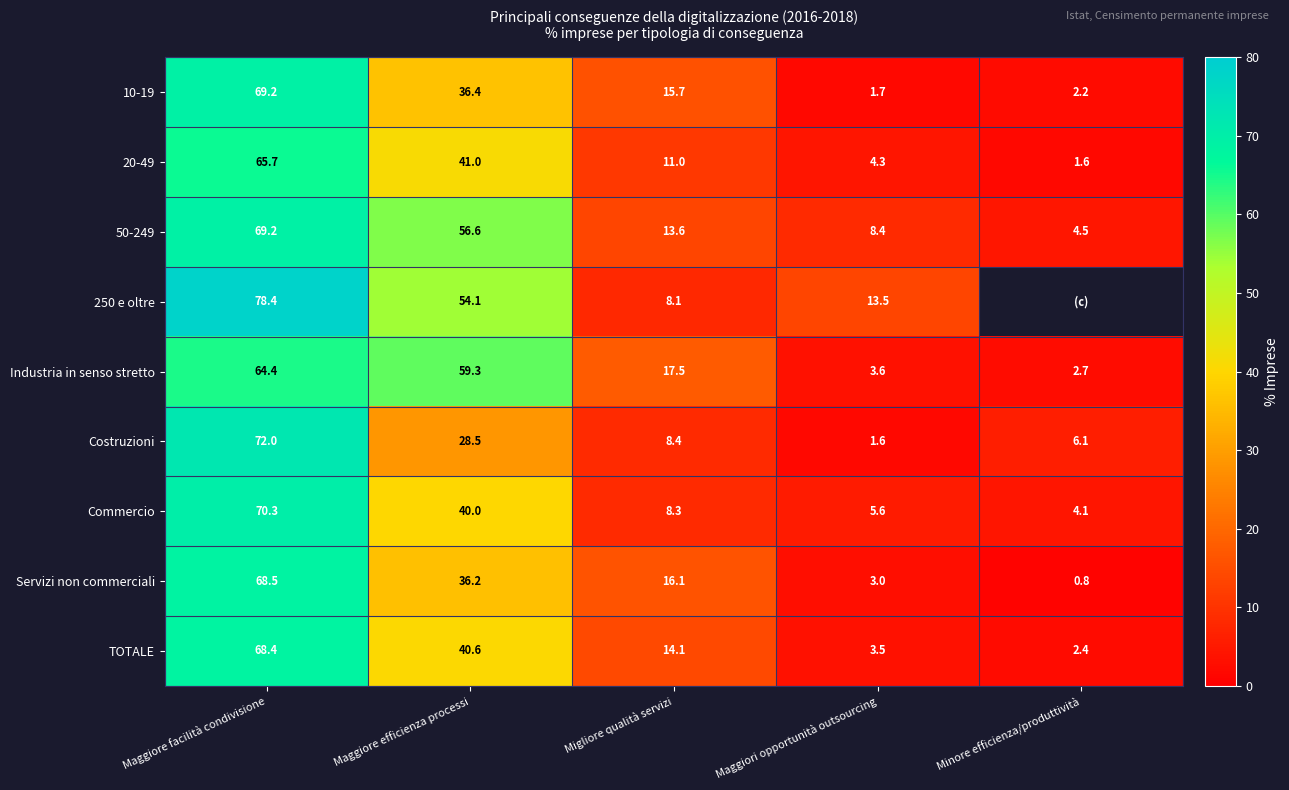

What is the sum of the 10-19 values at Migliore qualità servizi and Maggiore facilità condivisione?

84.9